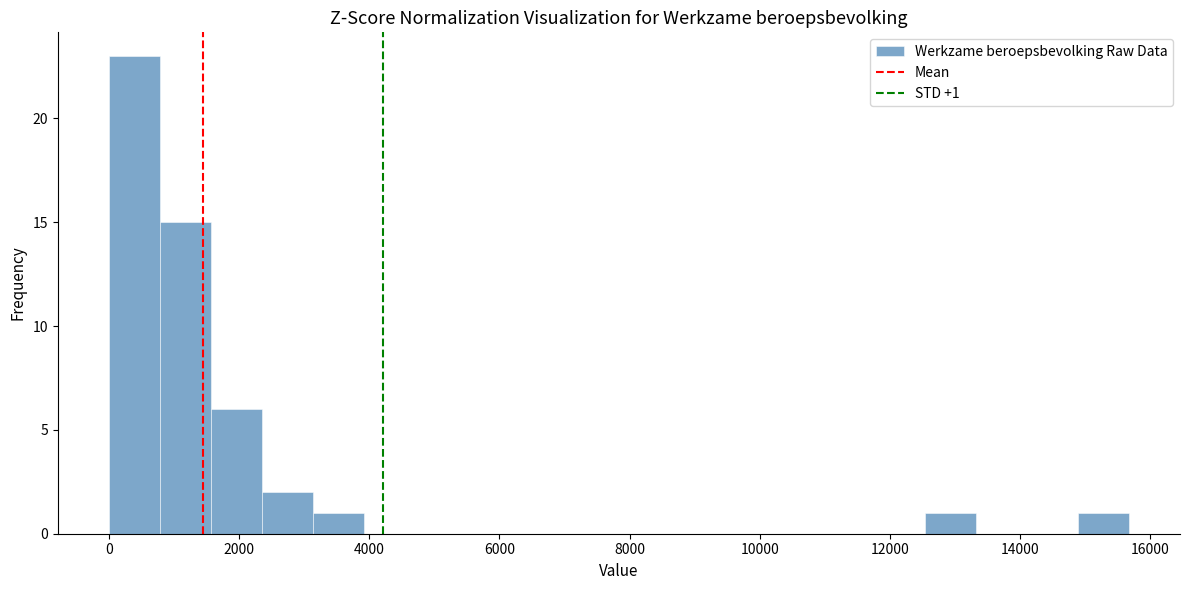

Around what value on the x-axis is the tallest bar? Give the approximate position of its centre, as read against the axis.

400